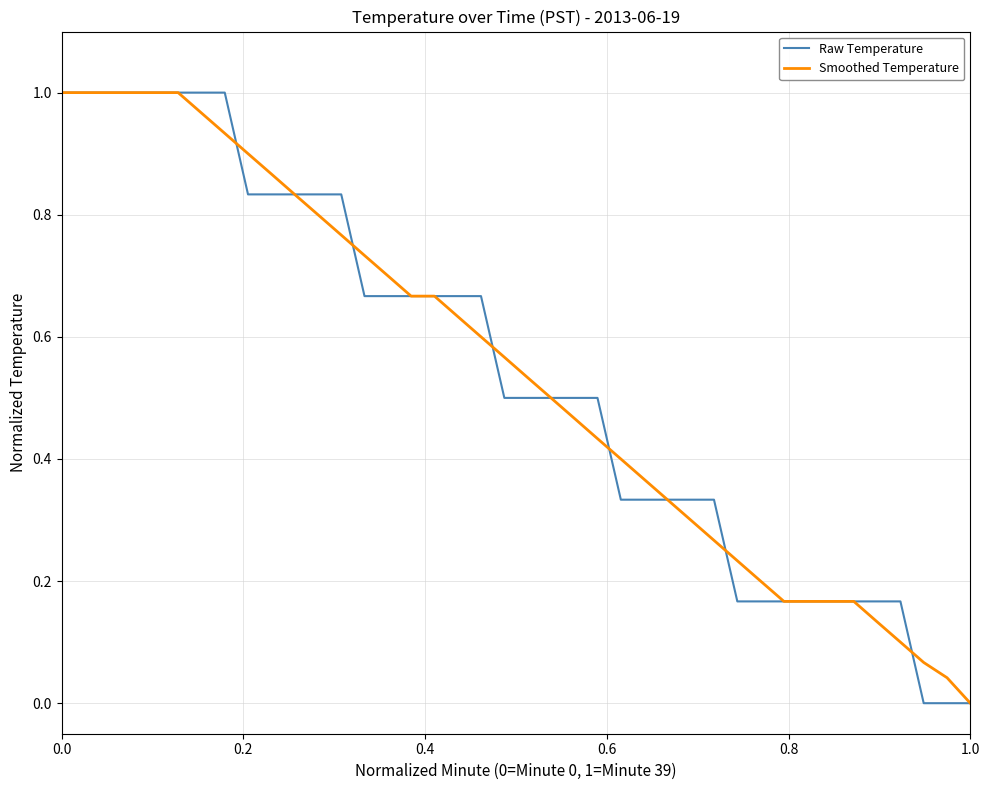

What is the average value of the Raw Temperature series?

0.5